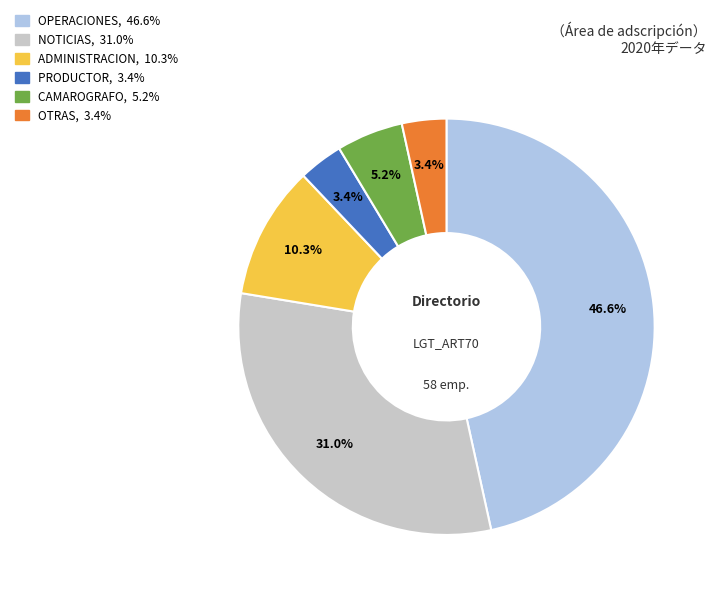

Is there a majority slice in this chart?

No